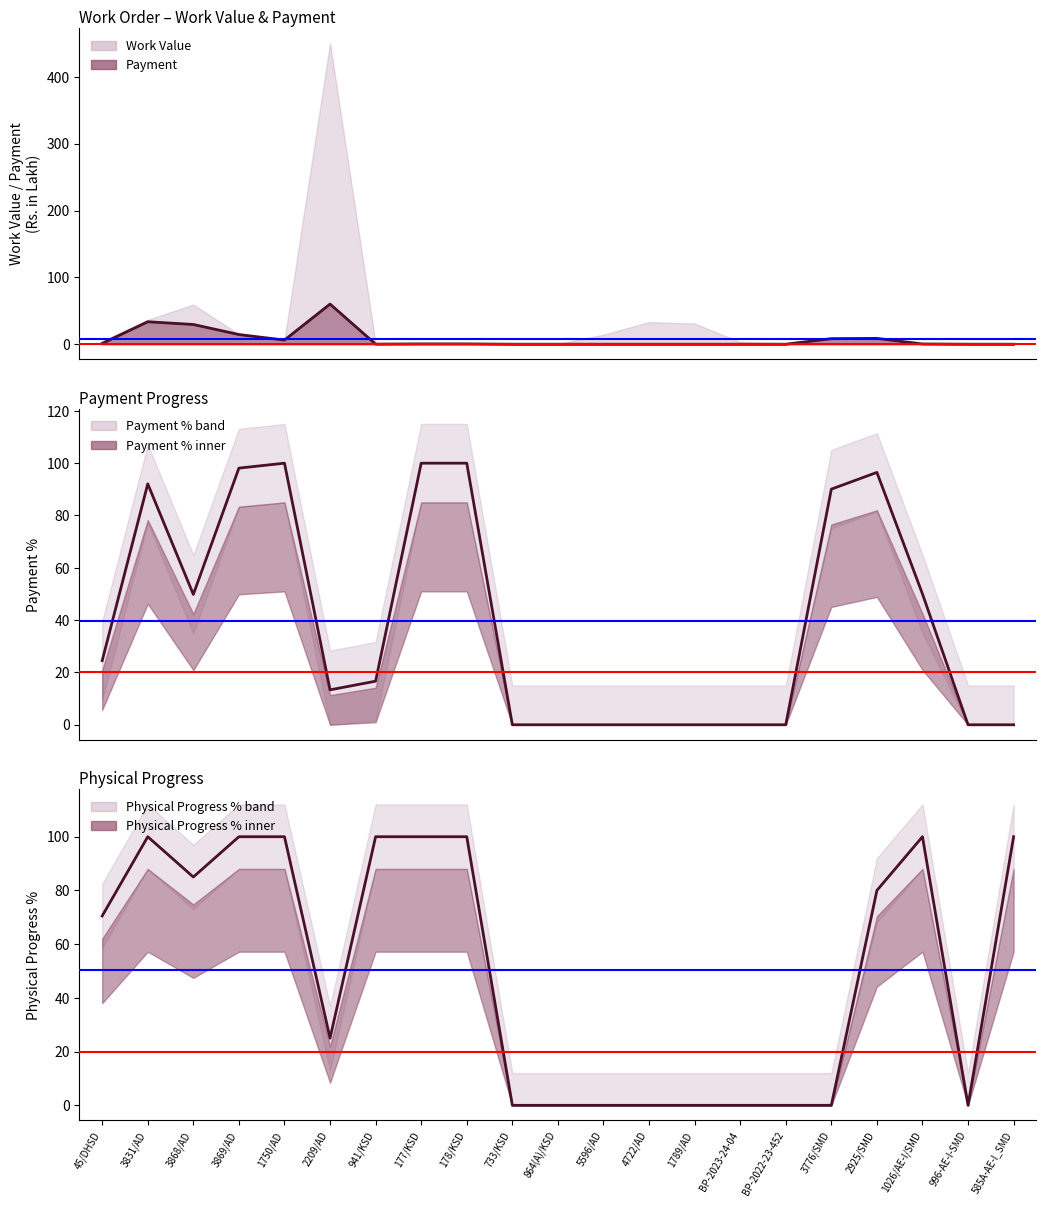

Where do Payment % and Physical Progress % first cross each other?

2925/SMD and 1026/AE-I/SMD